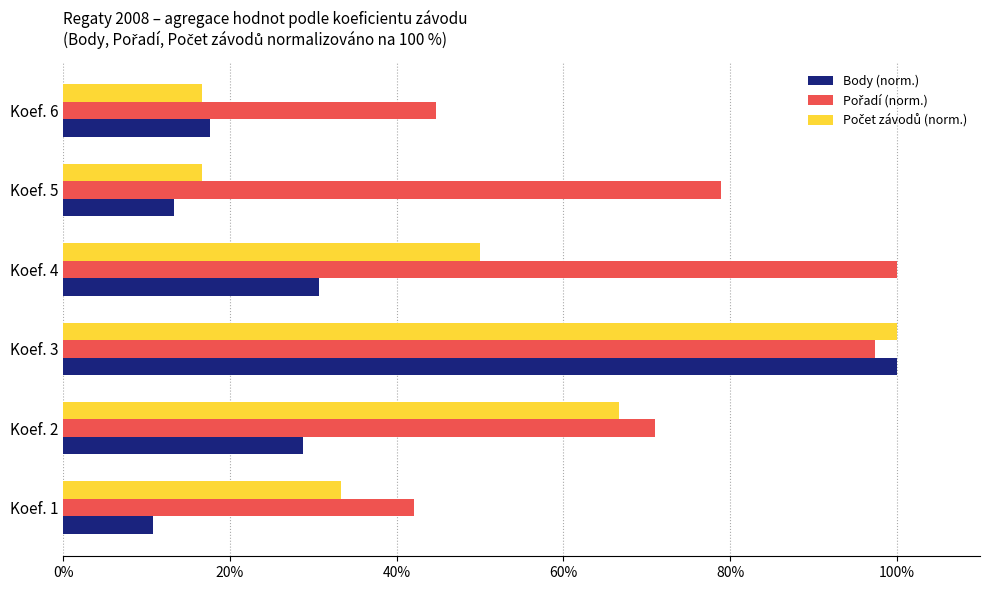

At which category is the sum across all series the highest?

Koef. 3